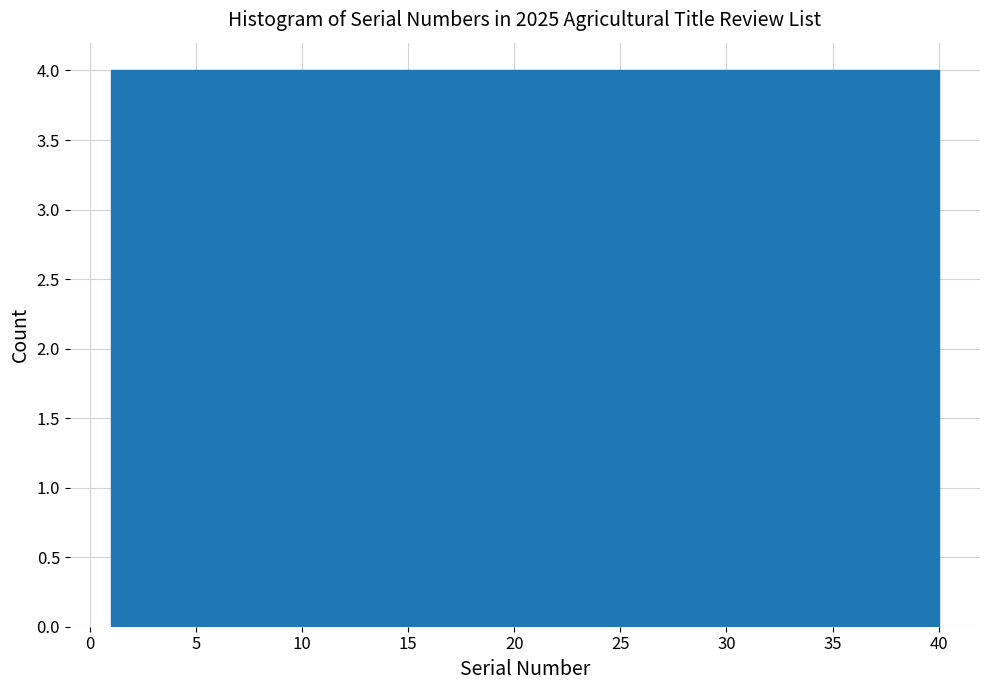

Reading left to right, transcribe this chart: for each bar, give the range it covers on the x-axis and its height. Neither the bar edges nor the heights are printed on the chart, so give them approximately, as read against the axes.

1.0 to 4.9: 4
4.9 to 8.8: 4
8.8 to 12.7: 4
12.7 to 16.6: 4
16.6 to 20.5: 4
20.5 to 24.4: 4
24.4 to 28.3: 4
28.3 to 32.2: 4
32.2 to 36.1: 4
36.1 to 40.0: 4